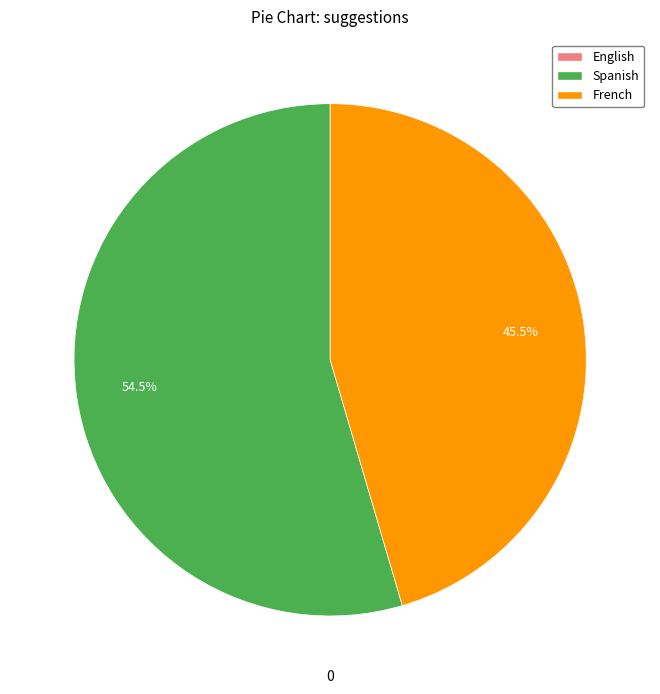

What is the majority slice?

Spanish